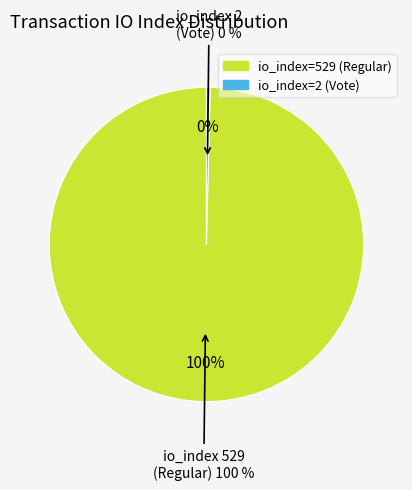

Is there a majority slice in this chart?

Yes